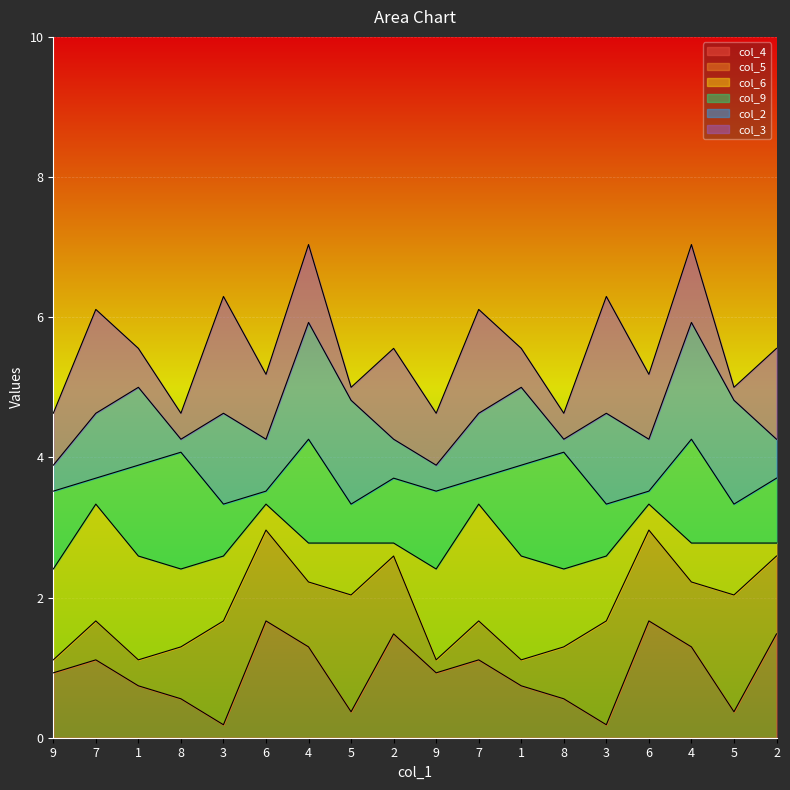

At which category does col_6 reach its first local peak?

7